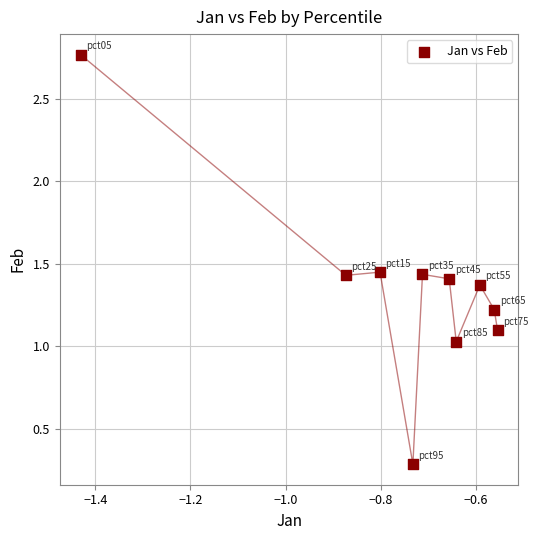

What is the range of Y values (max minus min)?

2.5